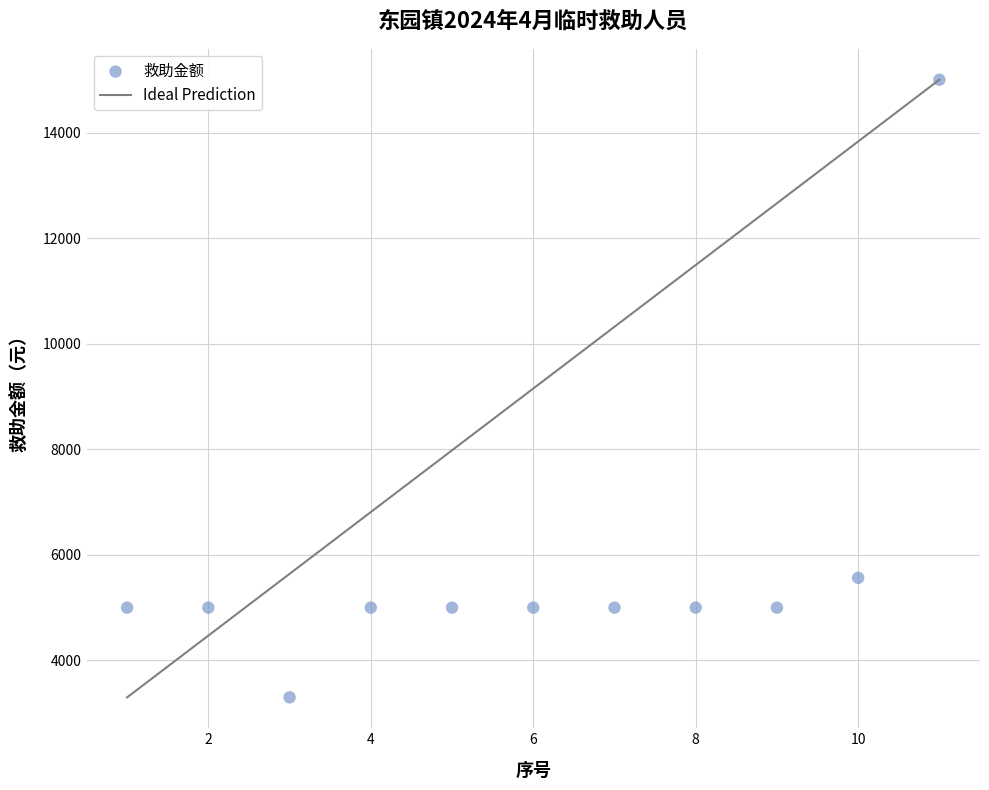

What Y value in the scatter plot is closest to 9150?

5564.7